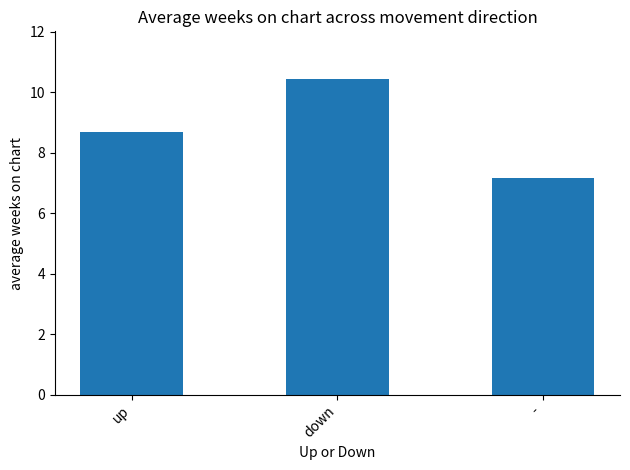

What is the value of the 3rd bar from the left?

7.2